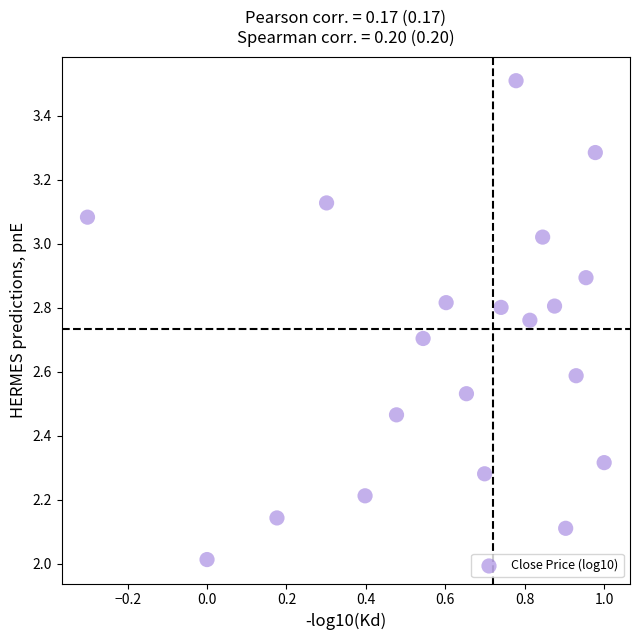

What is the range of X values (max minus min)?

1.3